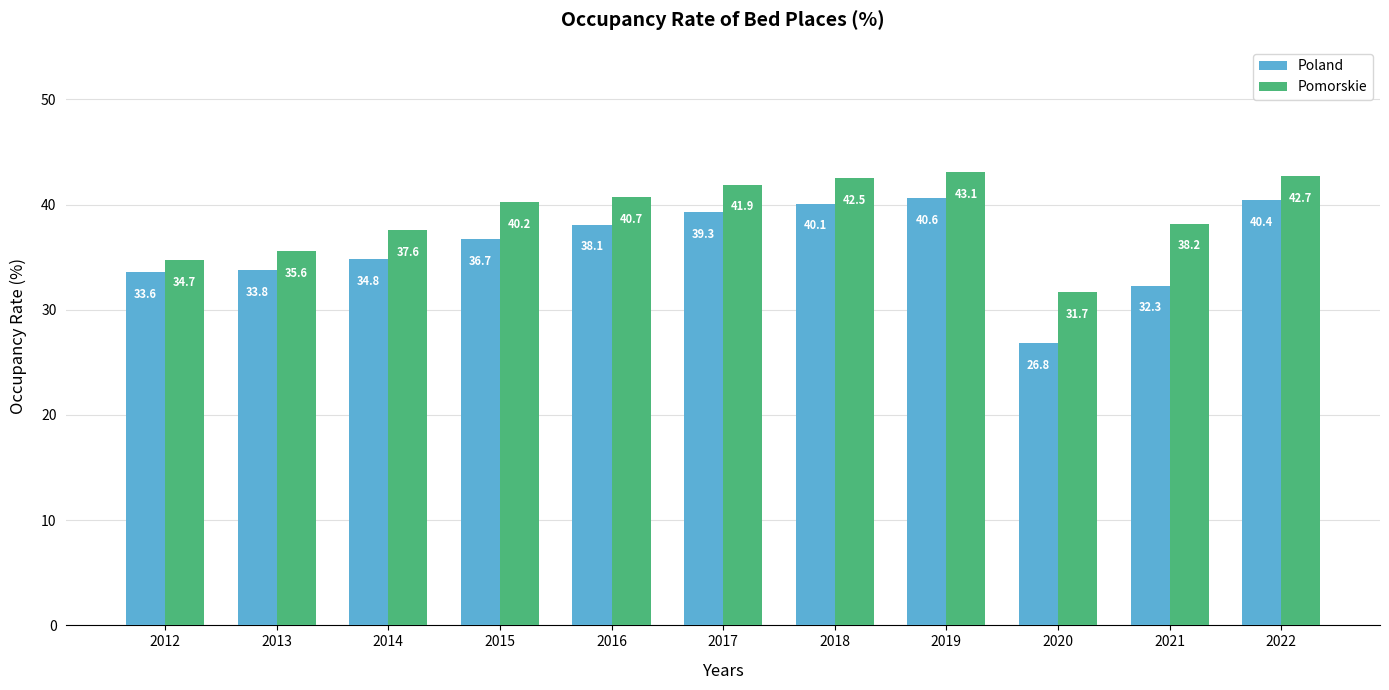

Read the Poland value at 2013.

33.8